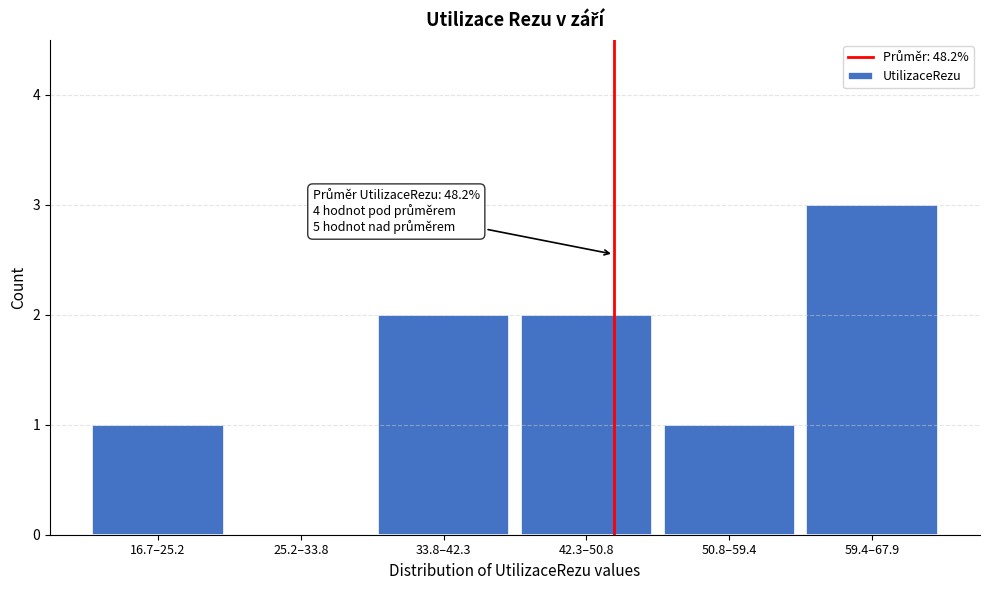

Reading right to left, what are all the values shown in this chart?

59.4–67.9=3	50.8–59.4=1	42.3–50.8=2	33.8–42.3=2	25.2–33.8=0	16.7–25.2=1